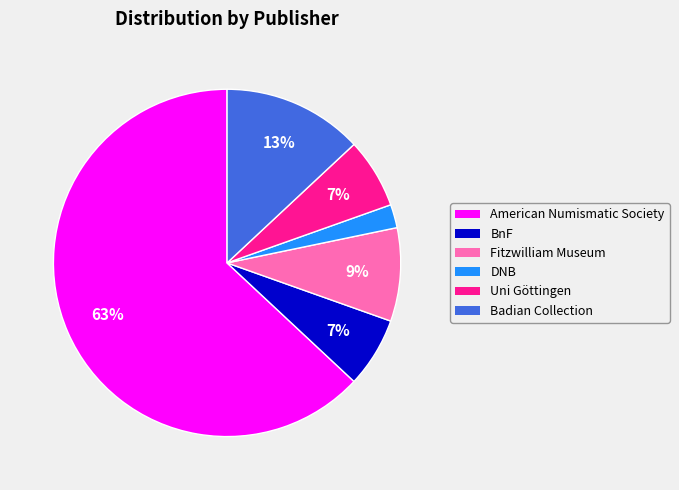

Is it true that Uni Göttingen is 7% of the pie?

True